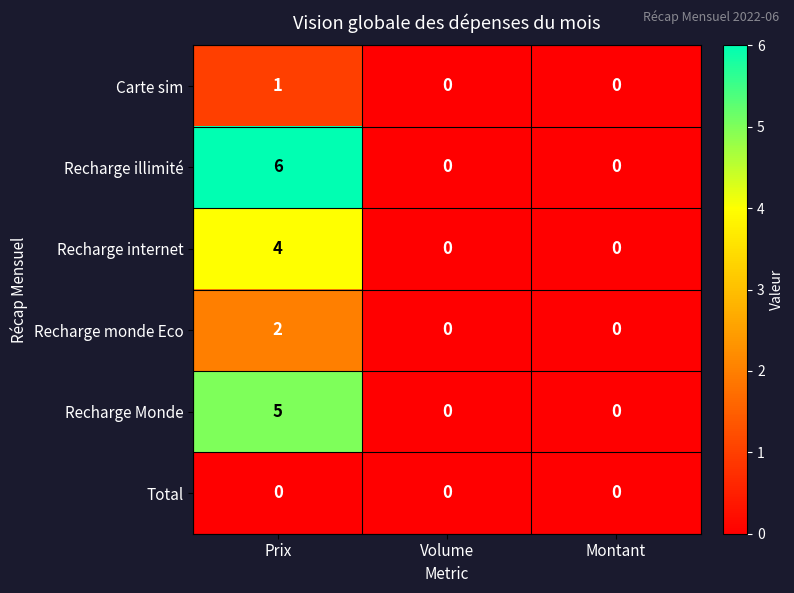

The Recharge illimité series shows 0 at Volume. True or false?

True